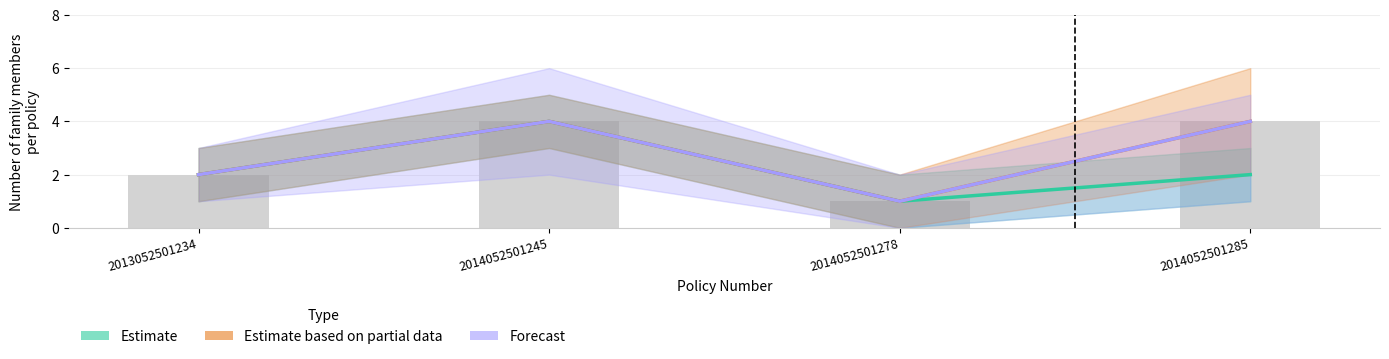

List the labels in order of Forecast value, largest first.

2014052501245, 2014052501285, 2013052501234, 2014052501278